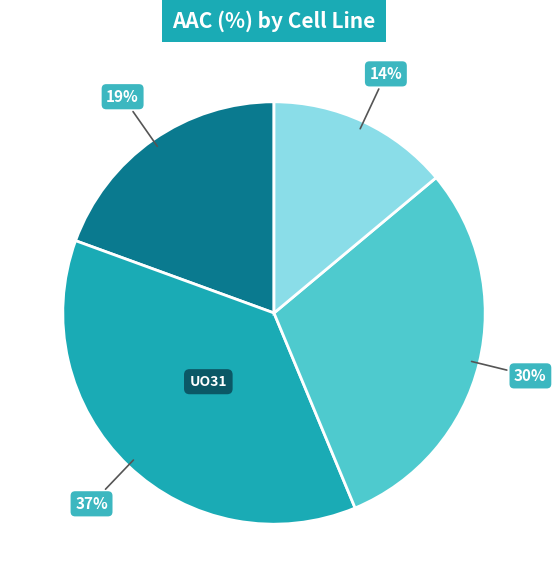

How many segments does this pie chart have?

4